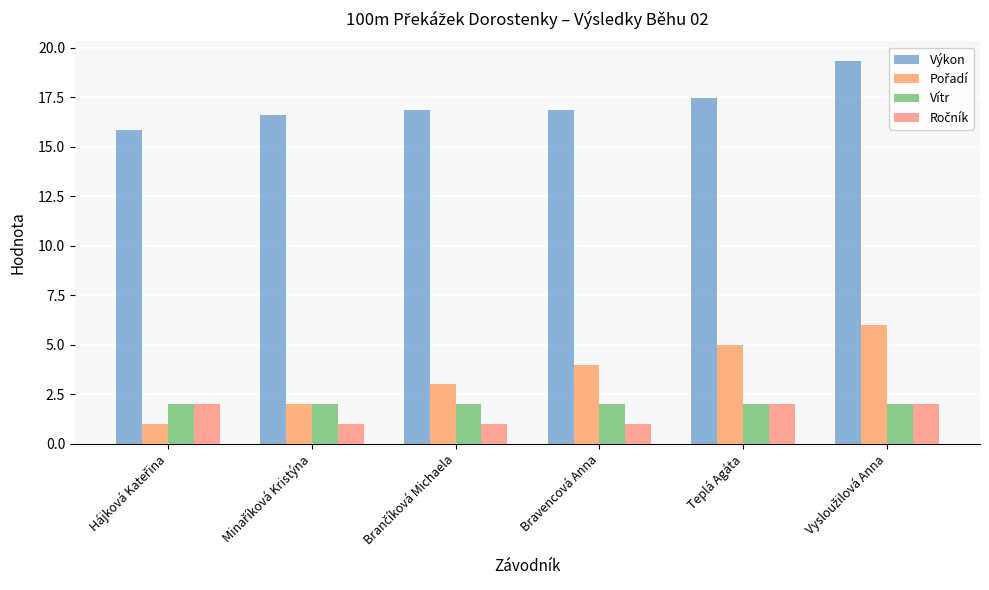

Are the bars grouped side by side (vs. stacked)?

Yes